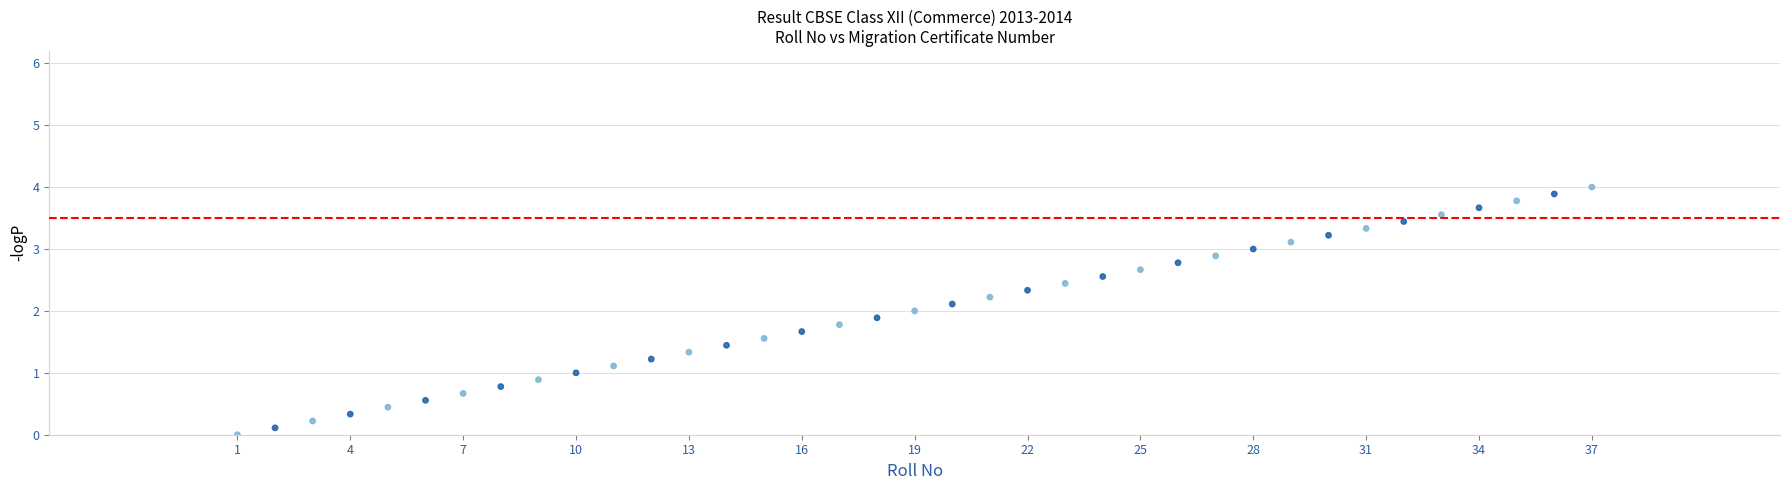

What is the range of X values (max minus min)?

36.0